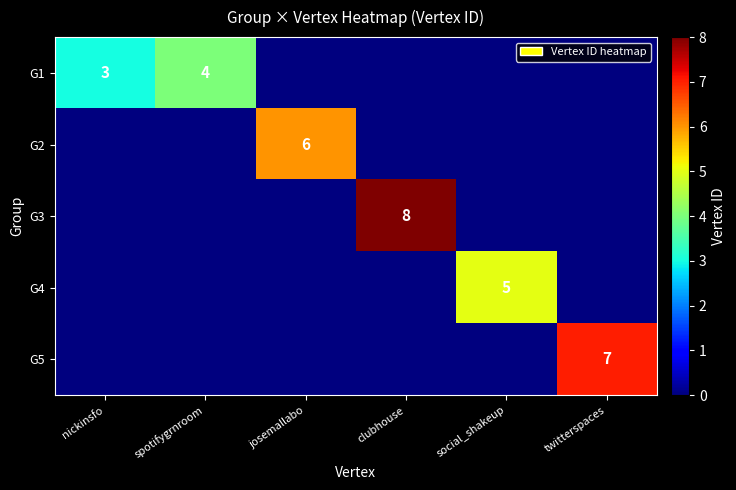

Is it true that G1 equals 4 at nickinsfo?

False